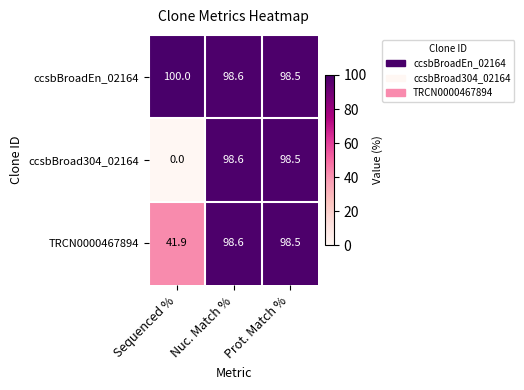

Which series has the widest spread of values?

ccsbBroad304_02164